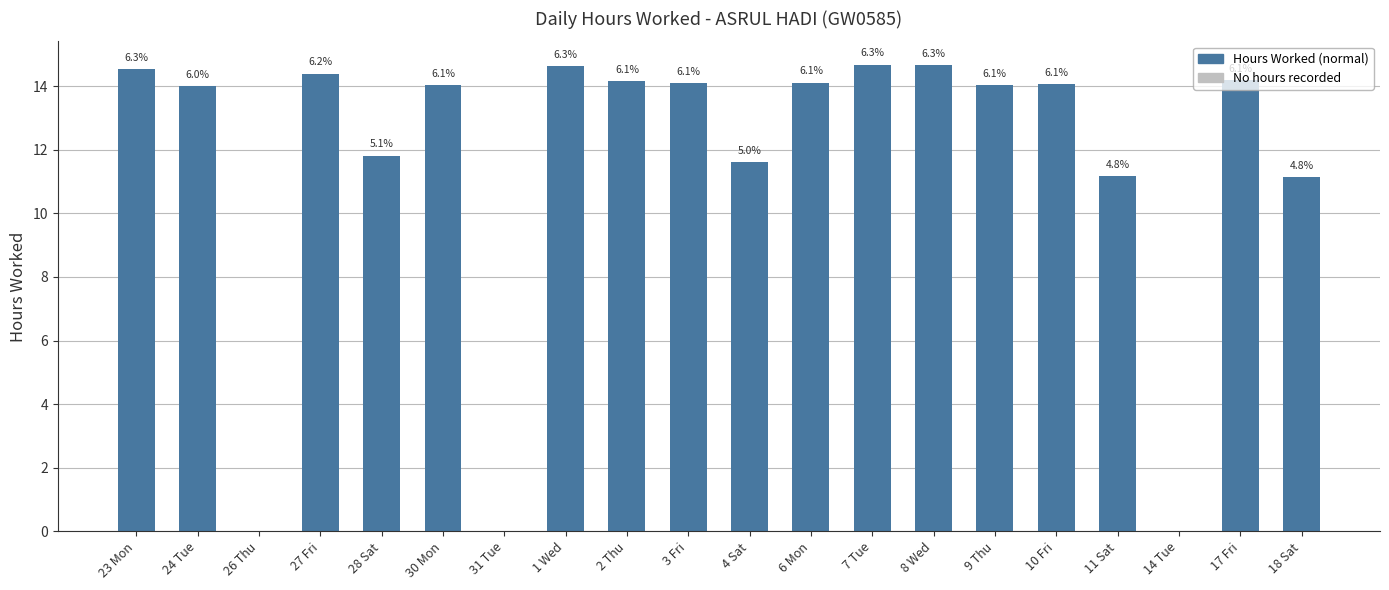

What is the change in value from 26 Thu to 11 Sat?

+11.2